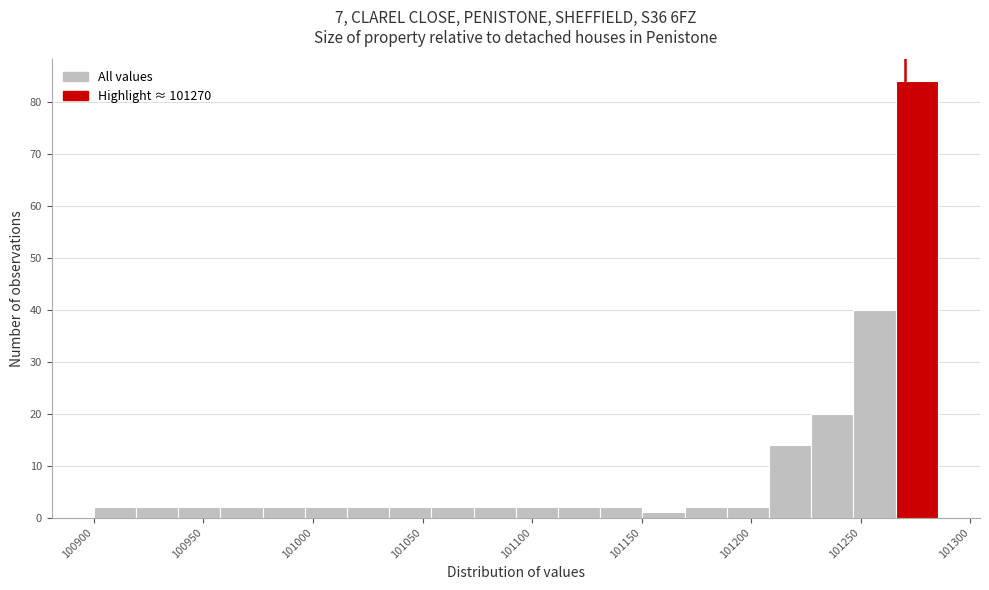

Around what value on the x-axis is the tallest bar? Give the approximate position of its centre, as read against the axis.

101275